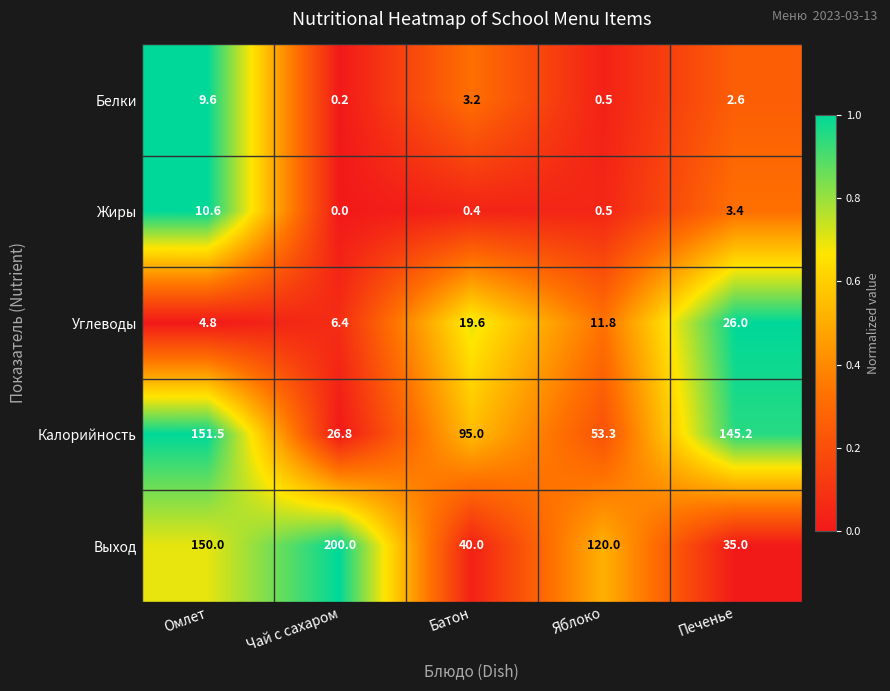

At which label does Жиры reach its minimum?

Чай с сахаром